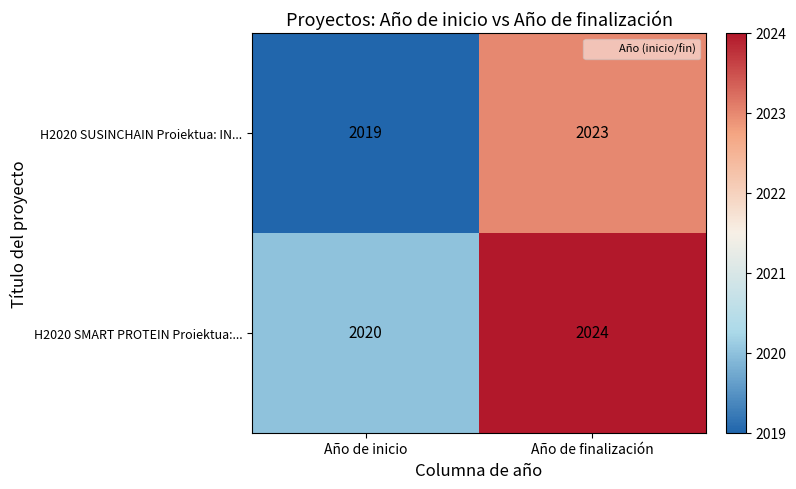

How many distinct data groups are displayed?

2